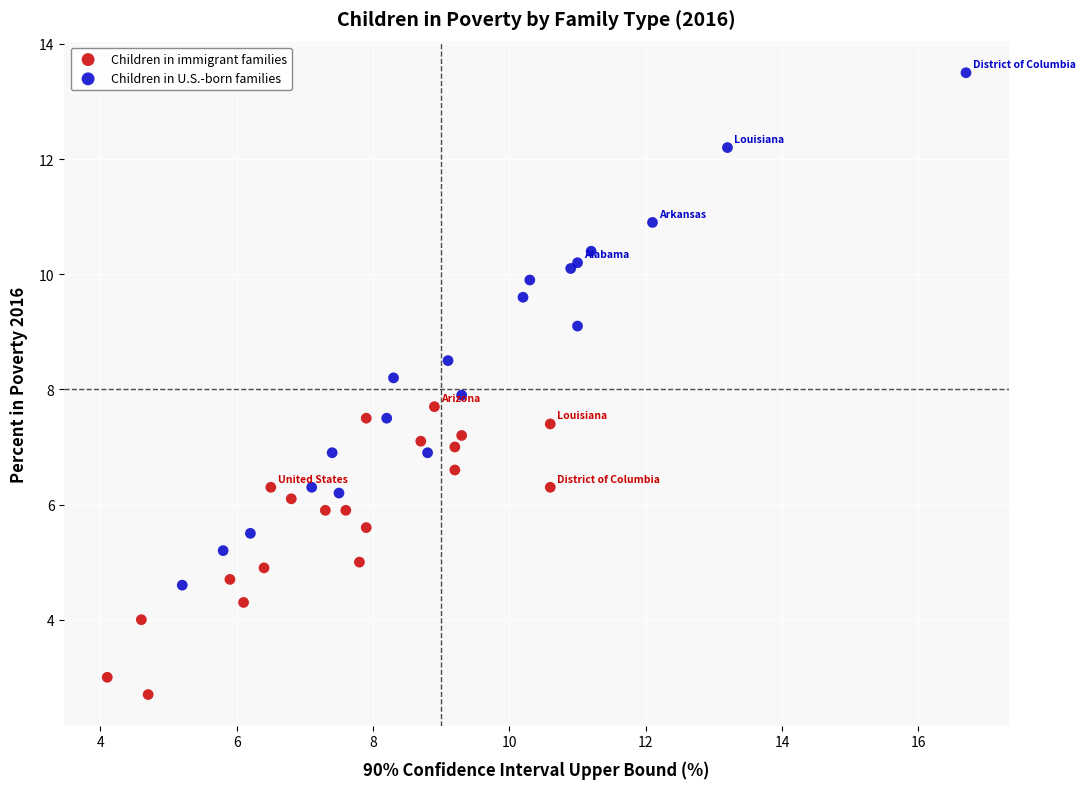

Which series reaches the maximum Y coordinate?

Children in U.S.-born families